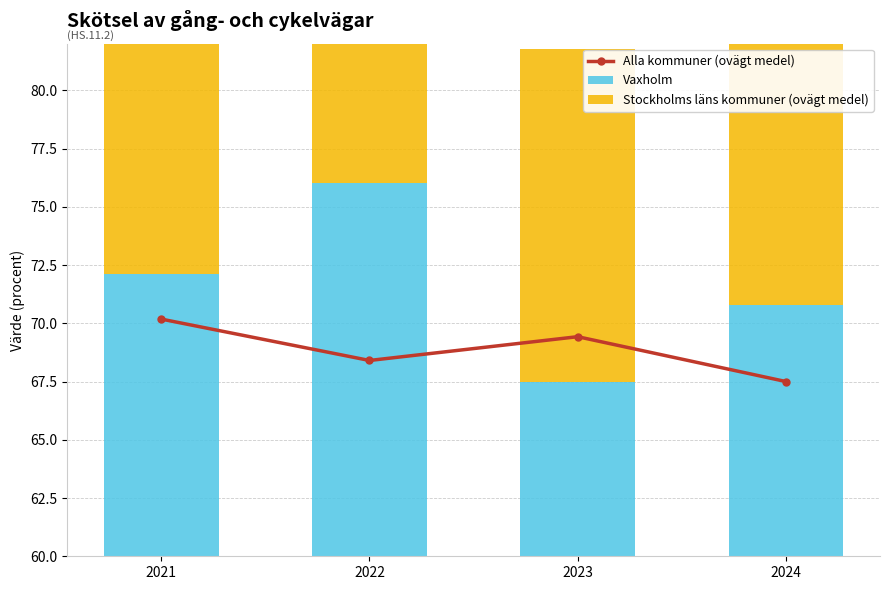

The Stockholms läns kommuner (ovägt medel) series shows 16.6 at 2022. True or false?

True